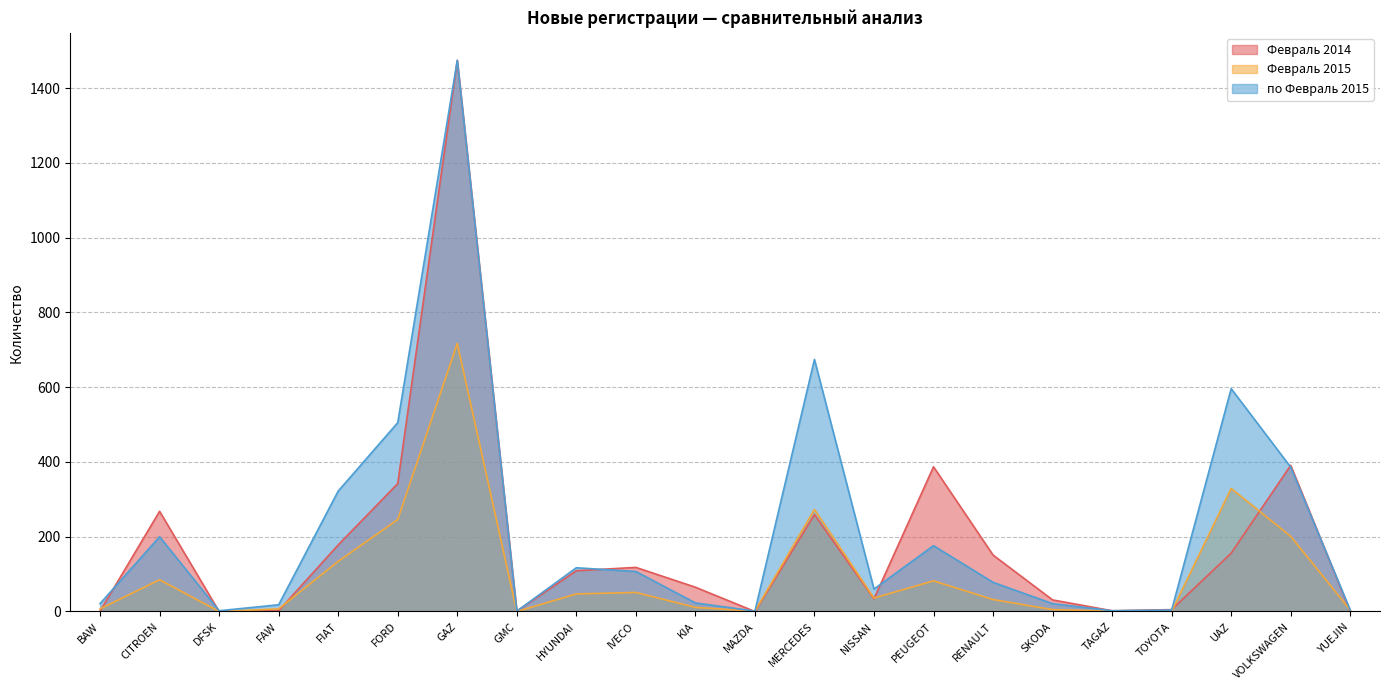

True or false: по Февраль 2015 and Февраль 2015 intersect in this chart.

False